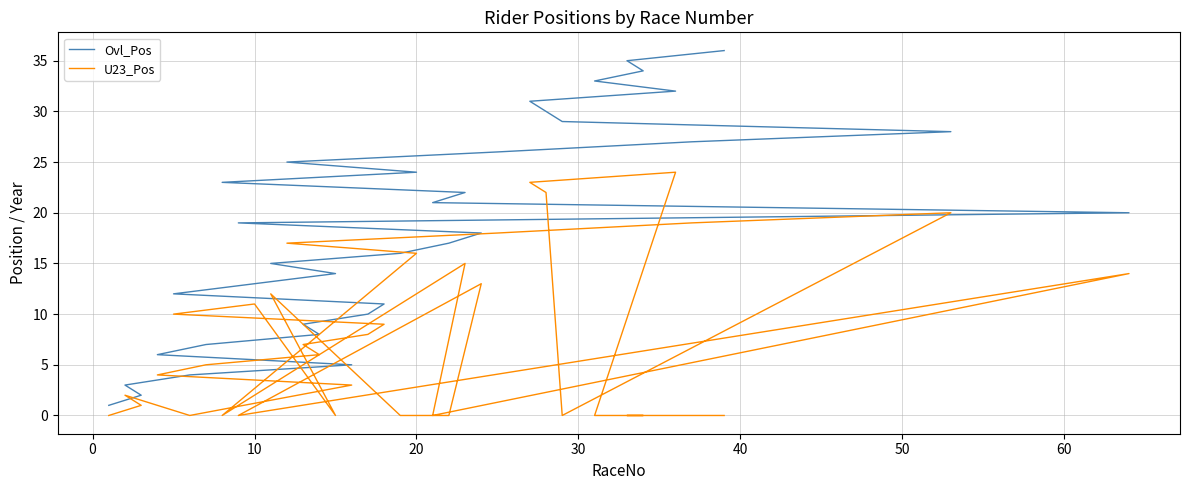

What is the value of the Ovl_Pos point at the 15th from the left?

15